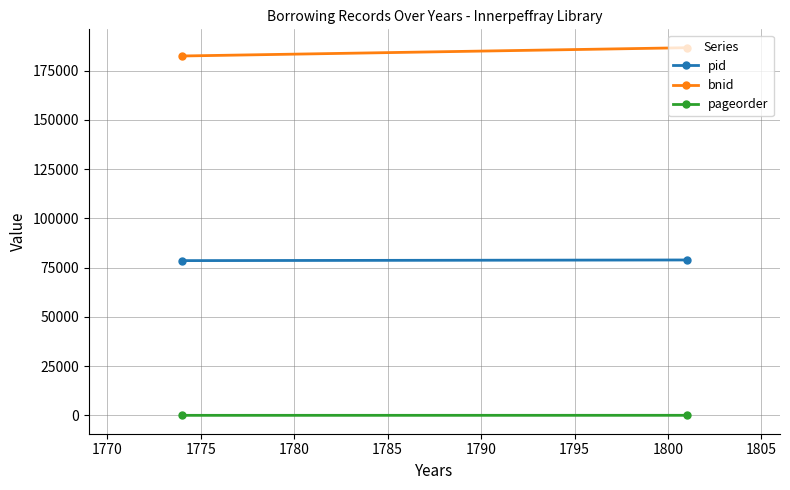

What is the value of the pageorder point at the 2nd from the left?

26